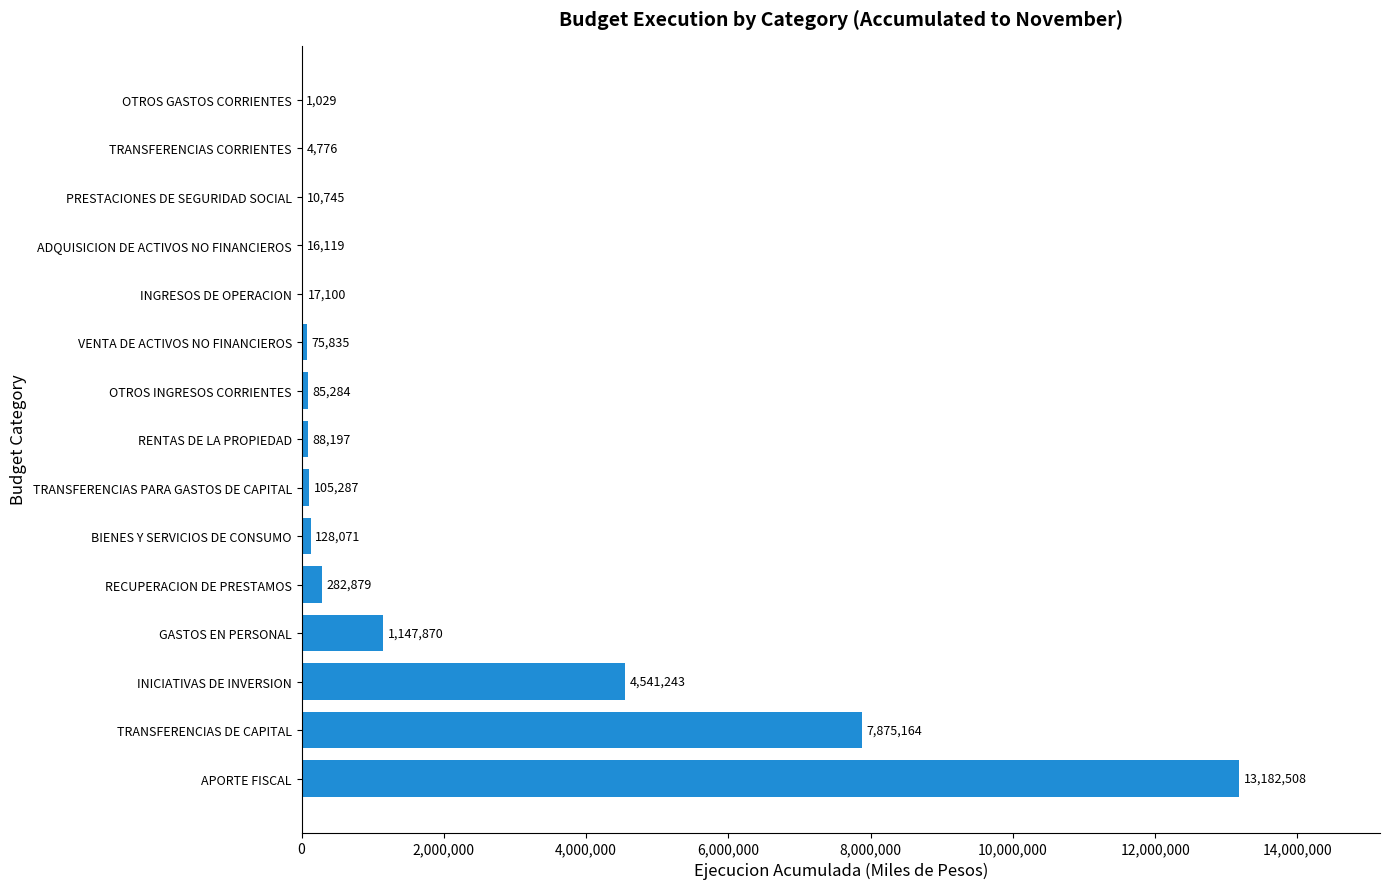

True or false: the data shows 88197 at RENTAS DE LA PROPIEDAD.

True